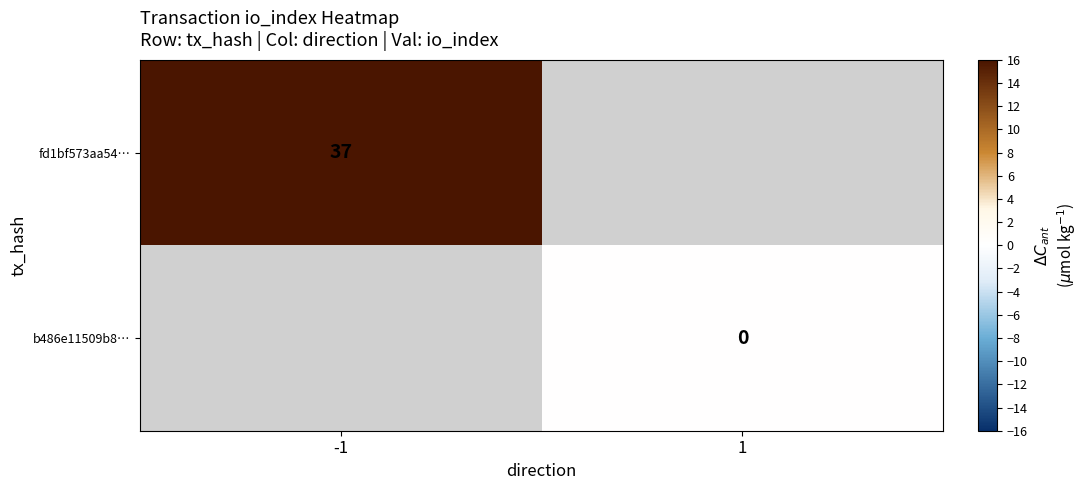

Is it true that fd1bf573aa54… equals 37 at -1?

True